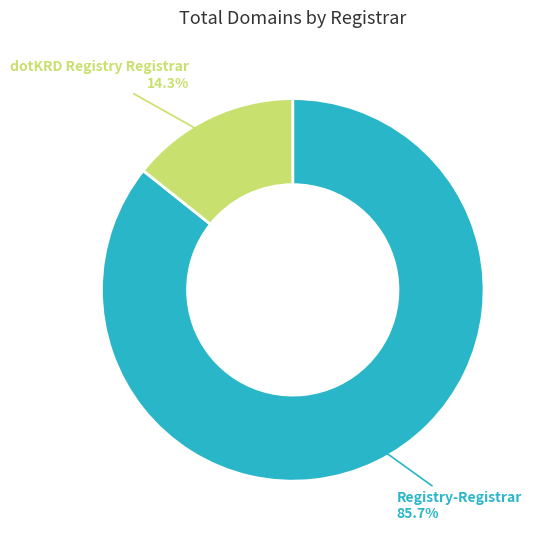

How many slices are in this pie chart?

2